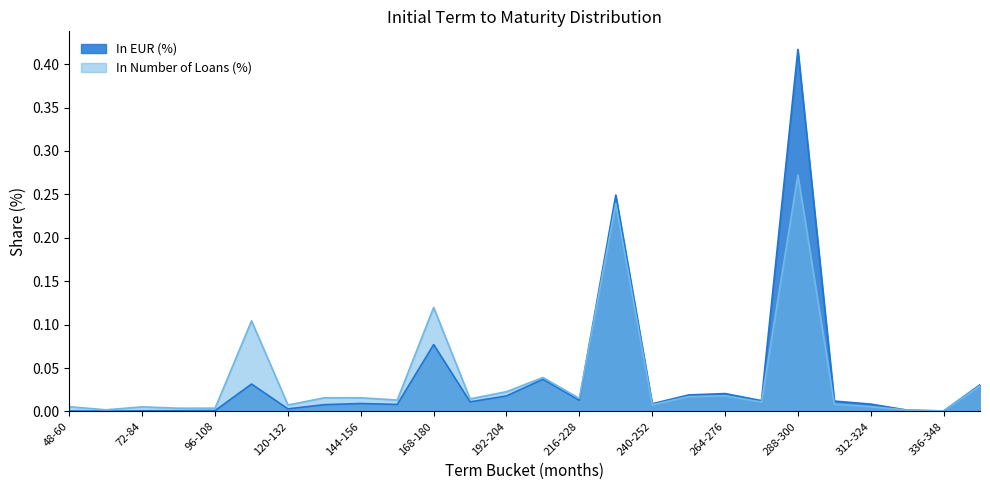

Does the chart have visible grid lines?

No